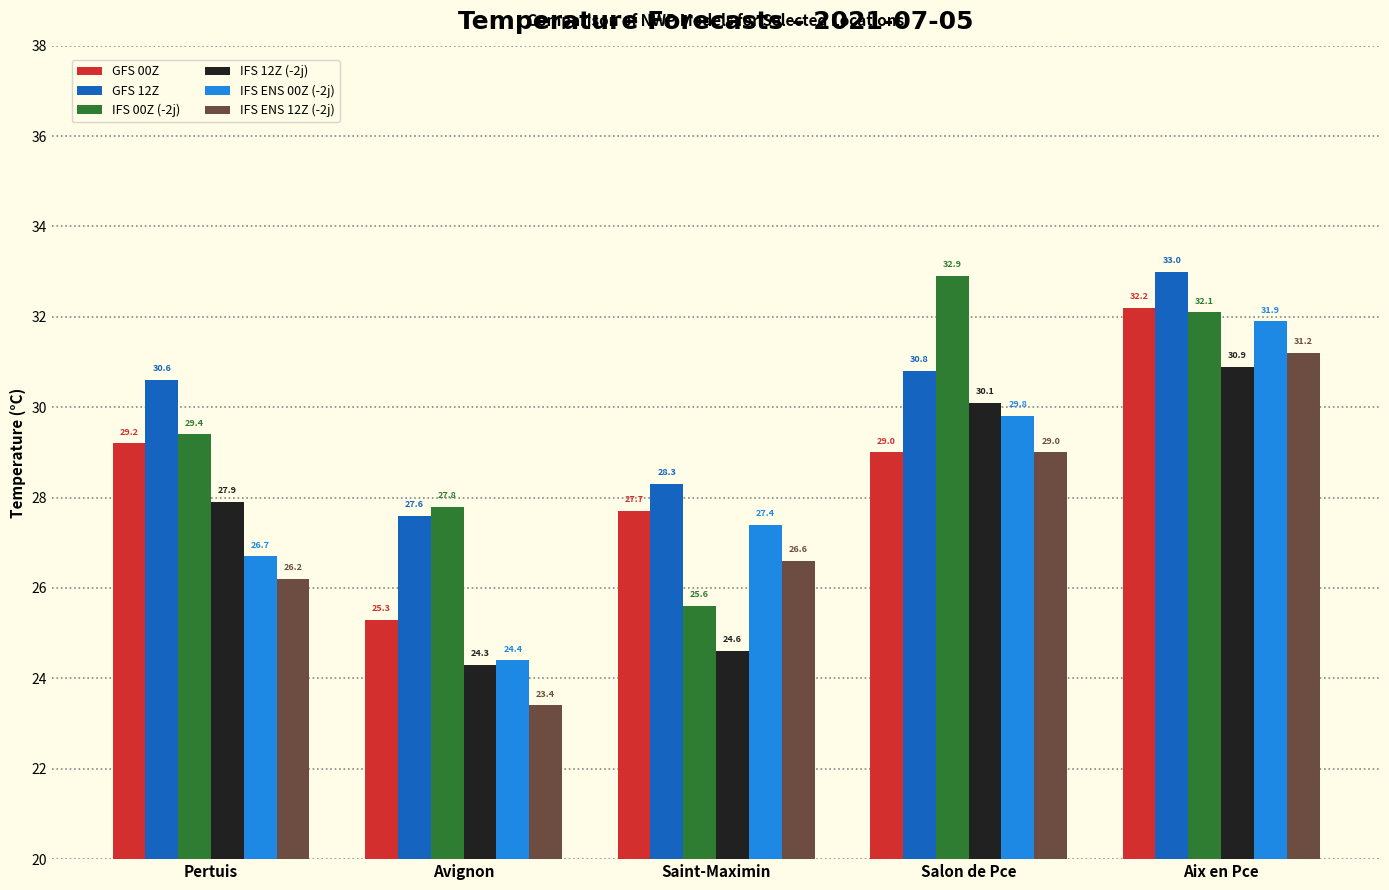

The value of IFS ENS 00Z (-2j) at Salon de Pce is 14.8. True or false?

False